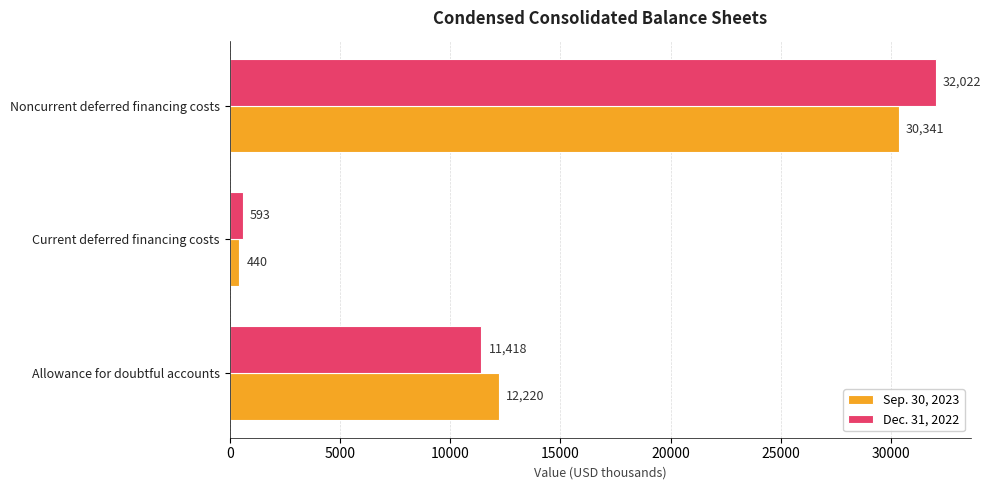

Which label corresponds to the smallest value in the chart?

Current deferred financing costs